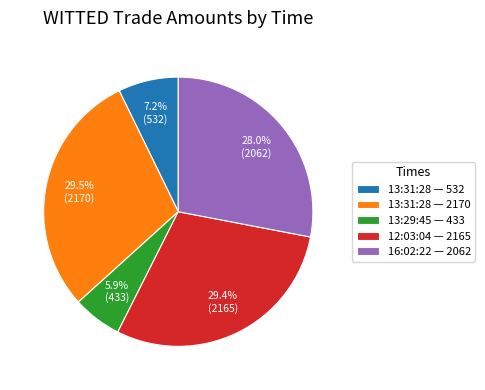

Count the number of slices in the pie.

5